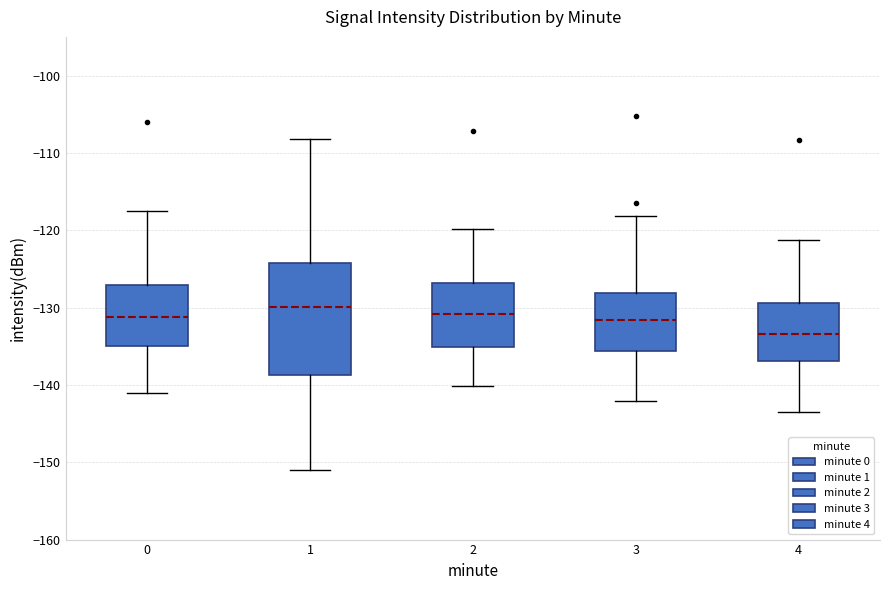

Which box's median line is the lowest?

4